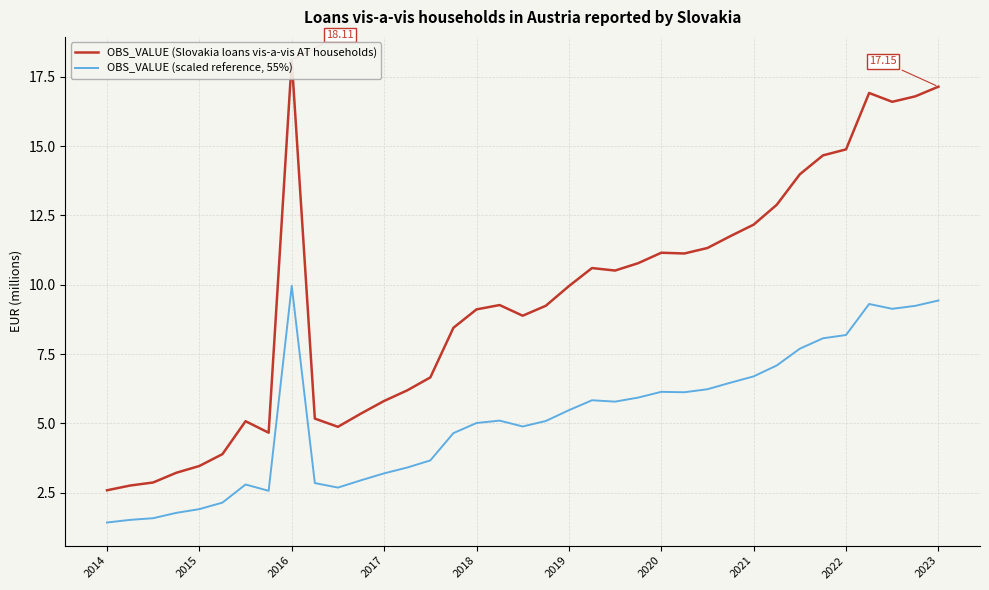

What position from the left is 2014?

1